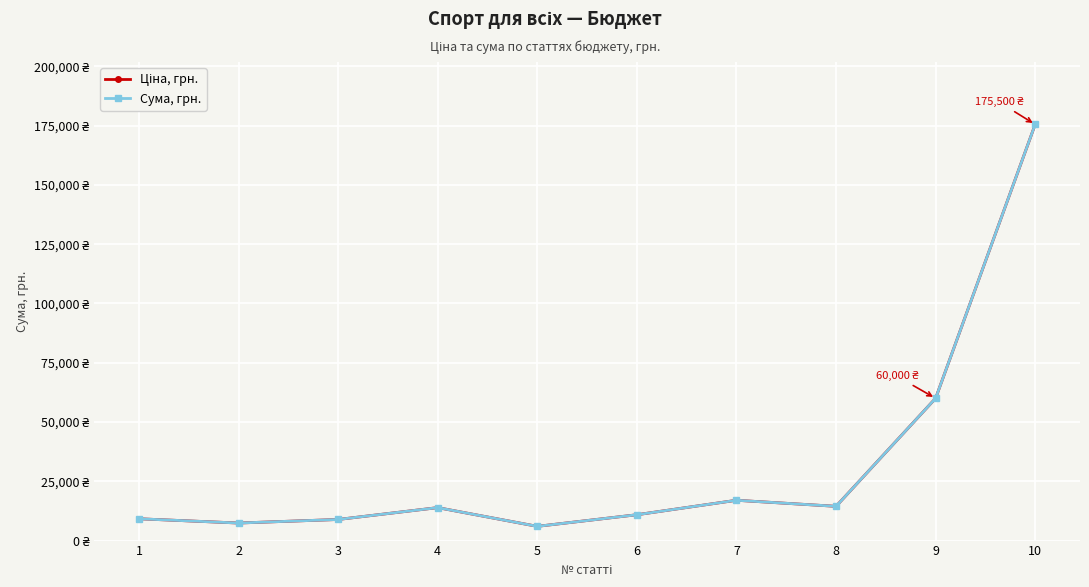

Does the chart have visible grid lines?

Yes